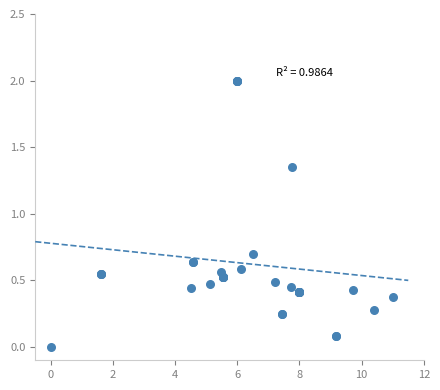

What Y value in the scatter plot is closest to 1?

0.7